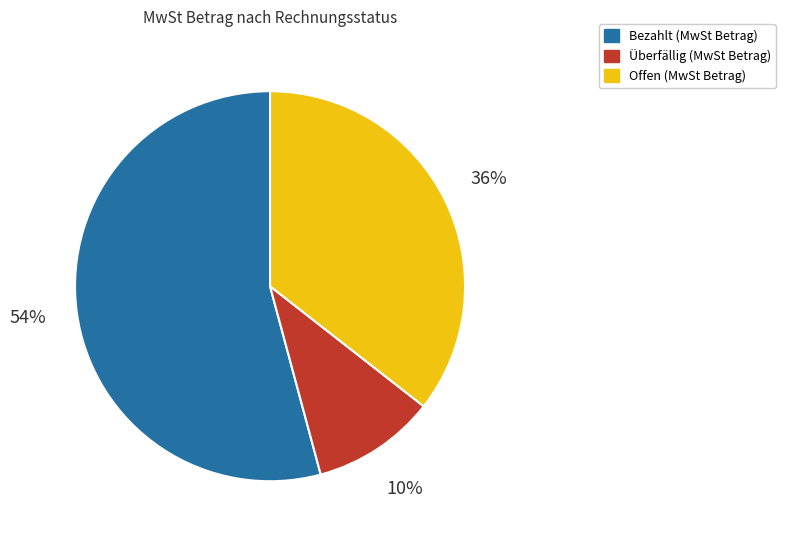

Does any single category account for the majority?

Yes